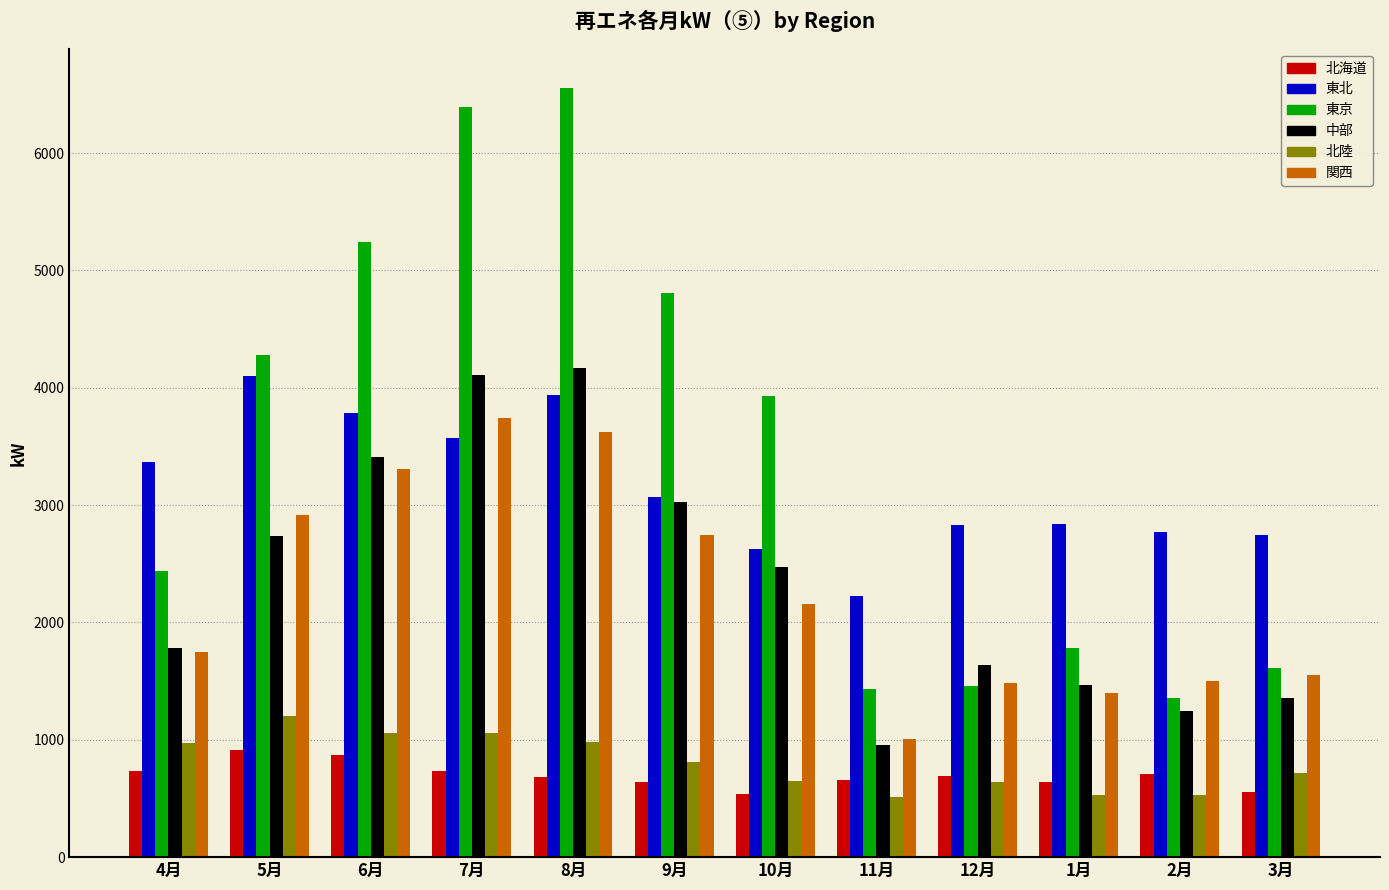

List the series in order of their peak value, highest first.

東京, 中部, 東北, 関西, 北陸, 北海道